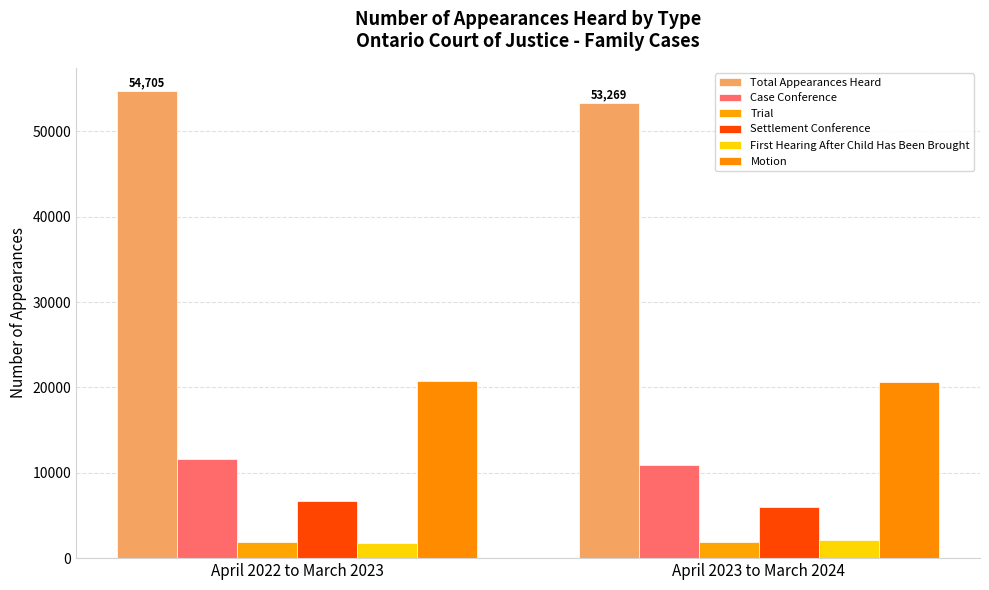

What is the greatest value displayed?

54705